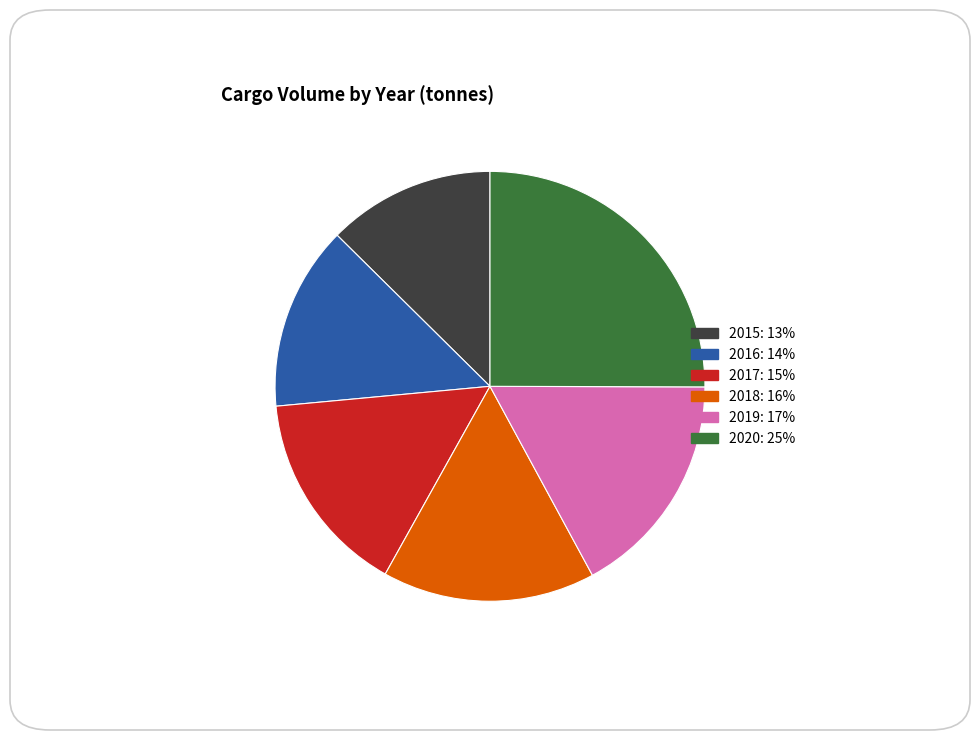

True or false: 2017 accounts for 15% of the total.

True